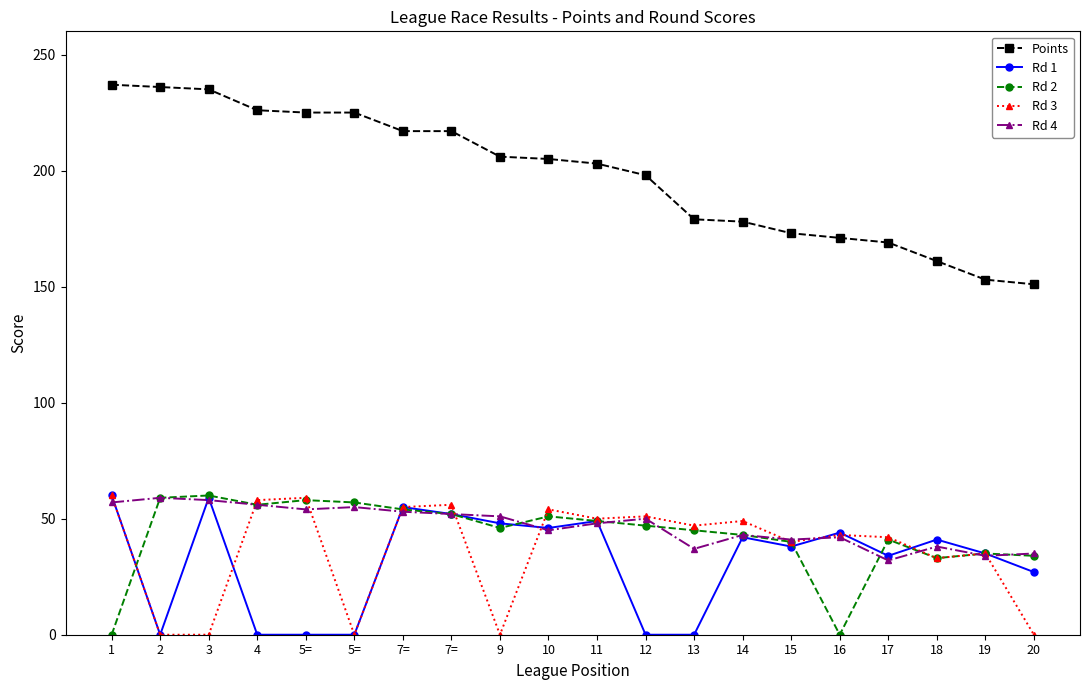

True or false: Rd 4 and Points intersect in this chart.

False